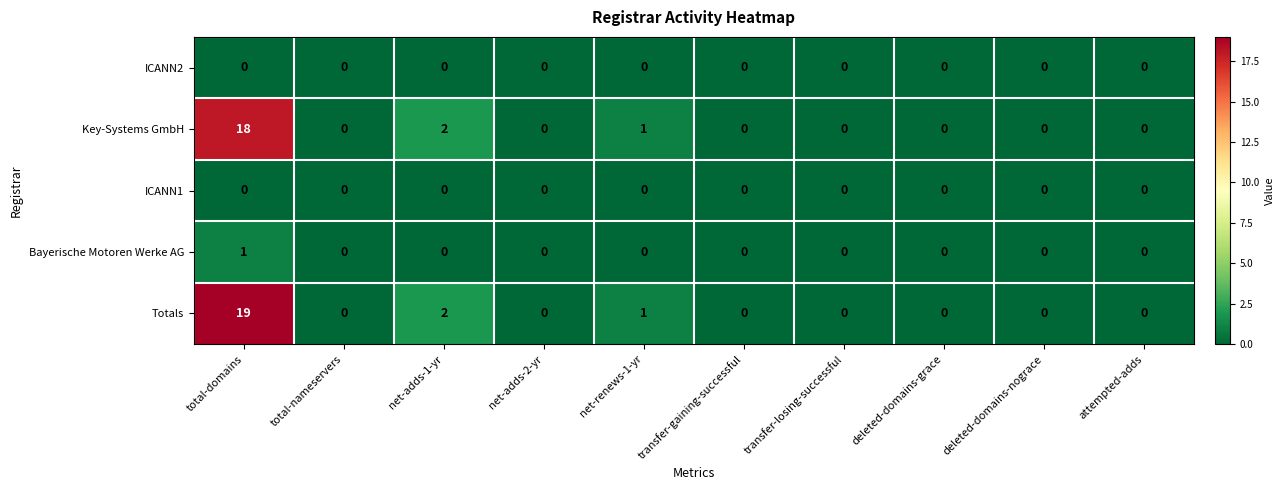

What is the sum of all Totals values?

22